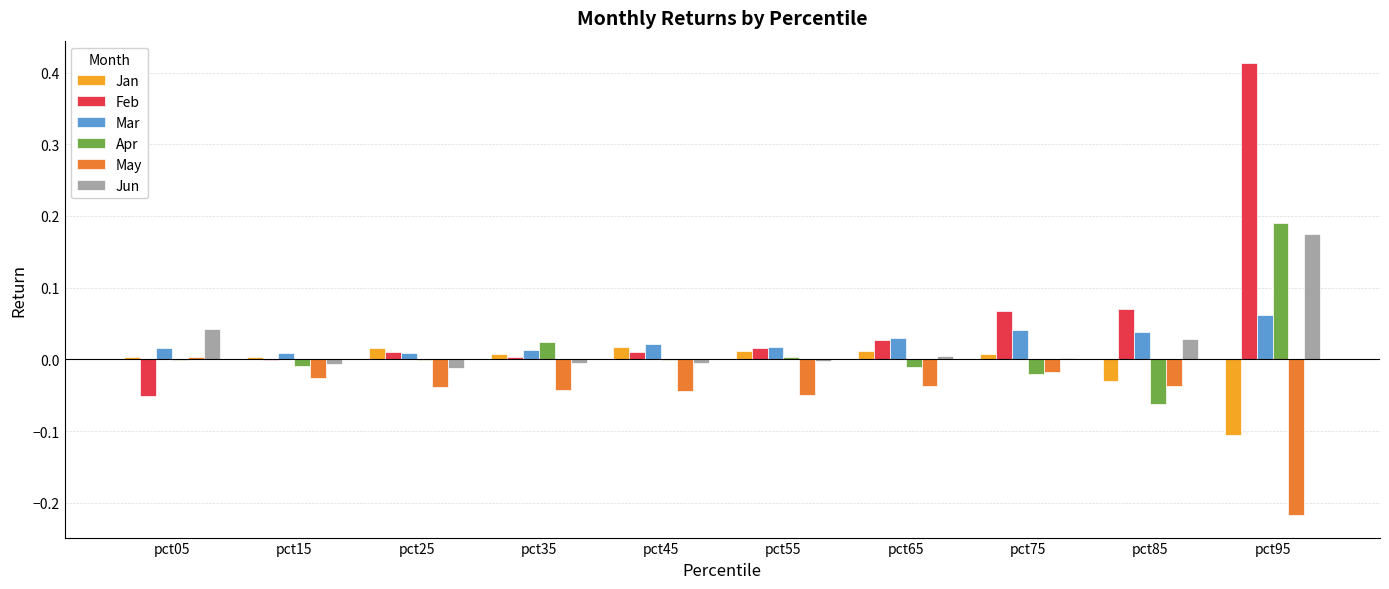

How many categories are shown in the chart?

10